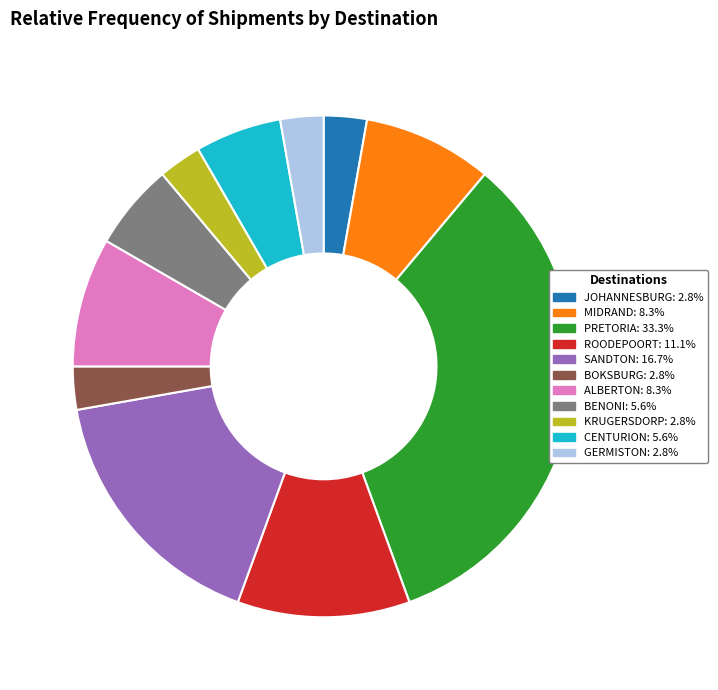

Approximately how many times larger is the value at KRUGERSDORP compared to JOHANNESBURG?

1.0